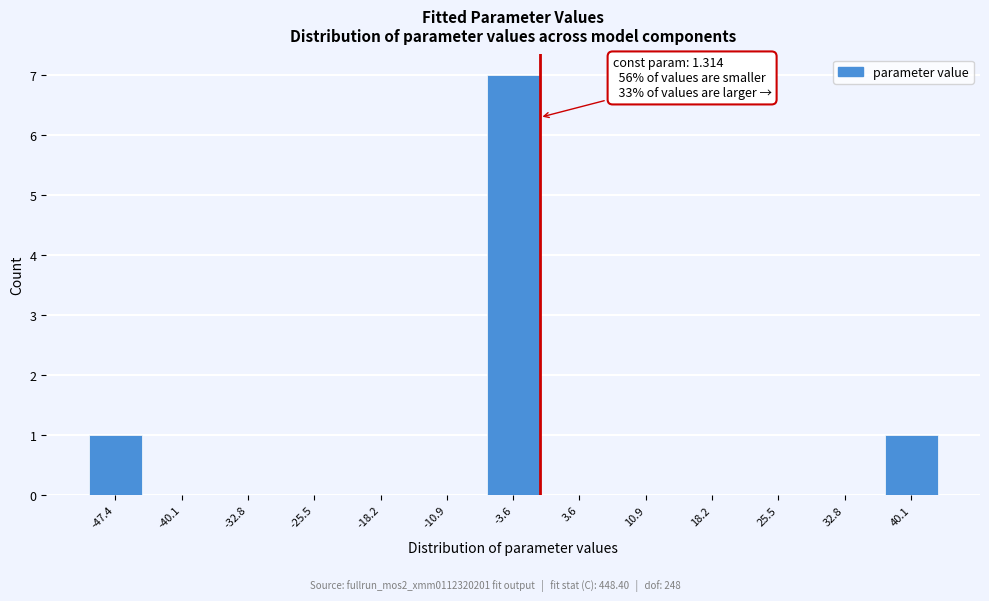

Reading right to left, list all the values displayed in this chart.

40.1=1	32.8=0	25.5=0	18.2=0	10.9=0	3.6=0	-3.6=7	-10.9=0	-18.2=0	-25.5=0	-32.8=0	-40.1=0	-47.4=1